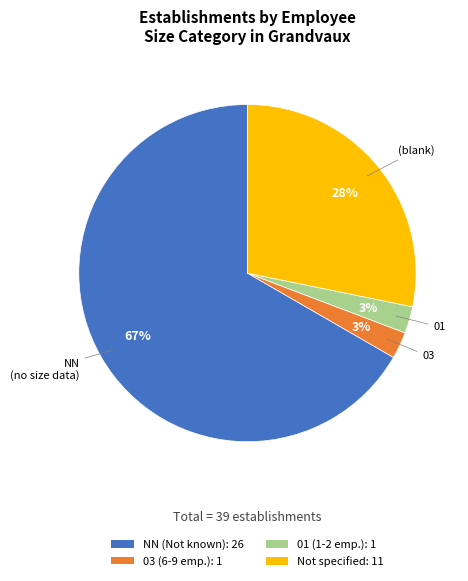

Do NN (Not known): 26 and 01 (1-2 emp.): 1 together represent more than half of the pie?

Yes